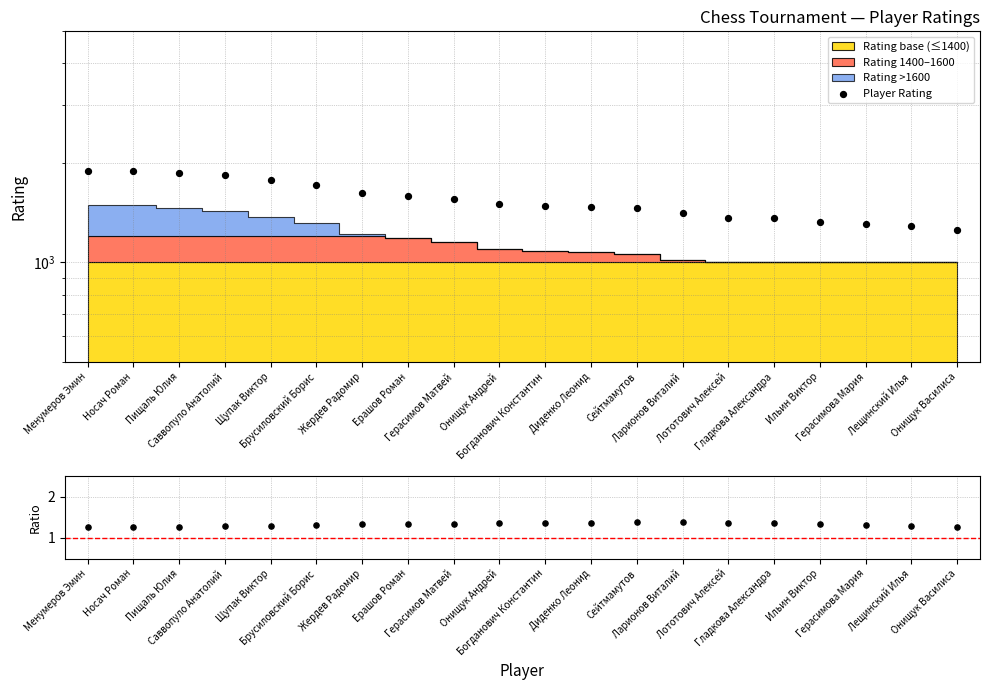

Which series contains the highest Y value?

Player Rating